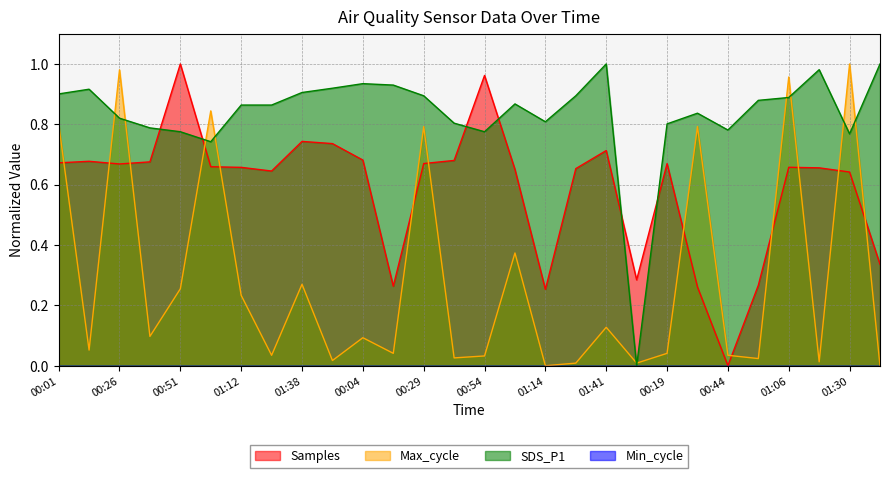

Is it true that SDS_P1 equals 1.2 at 00:32?

False